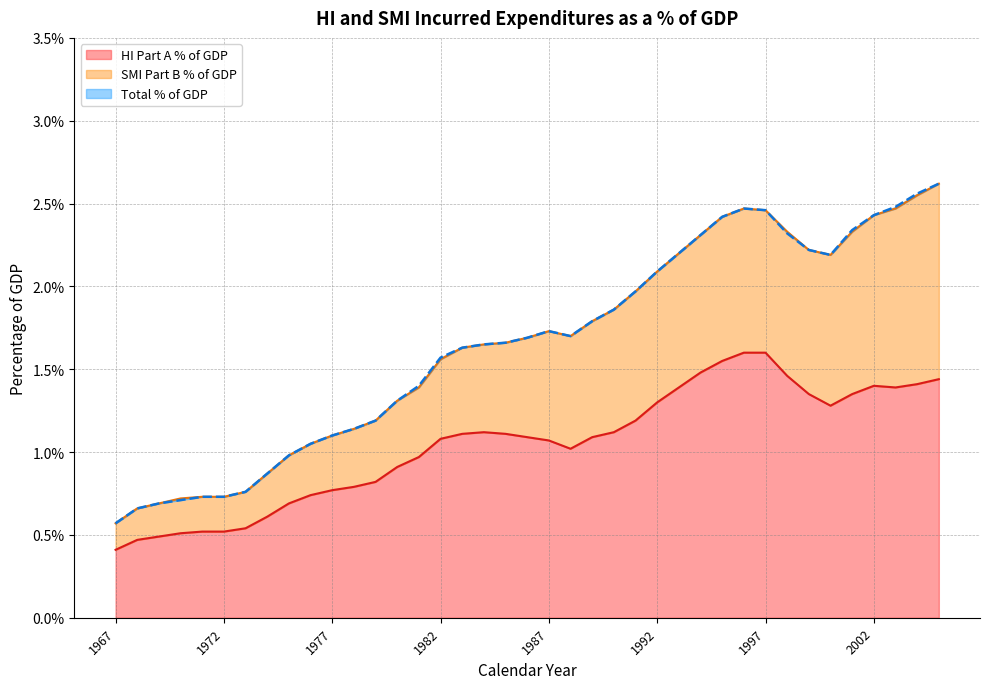

True or false: HI Part A % of GDP has more than 1 interior local peaks.

True